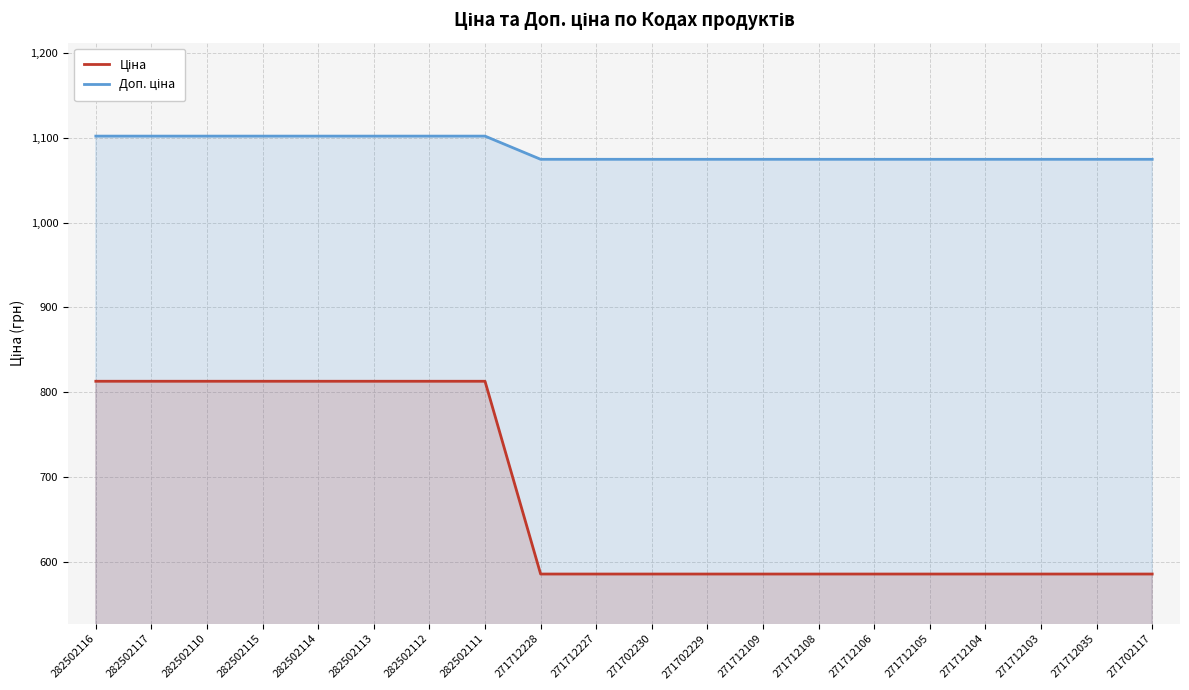

What are all the series names shown in the legend?

Ціна, Доп. ціна